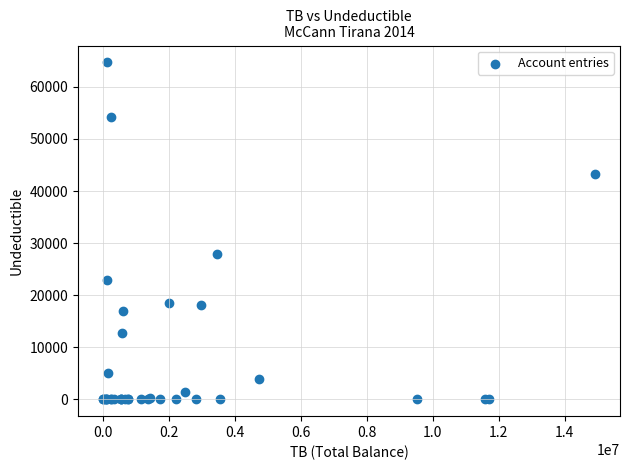

What Y value in the scatter plot is closest to 32357?

28000